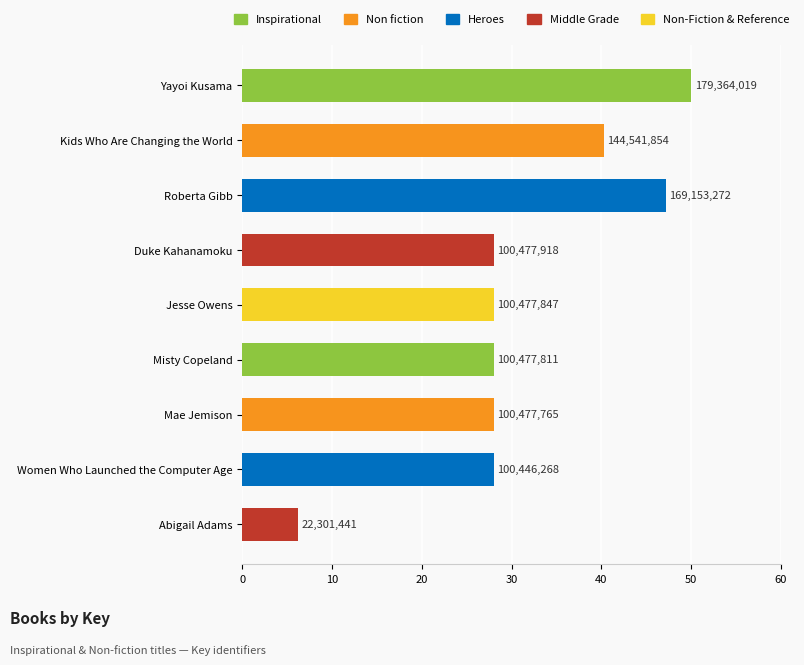

Does the chart contain any negative values?

No